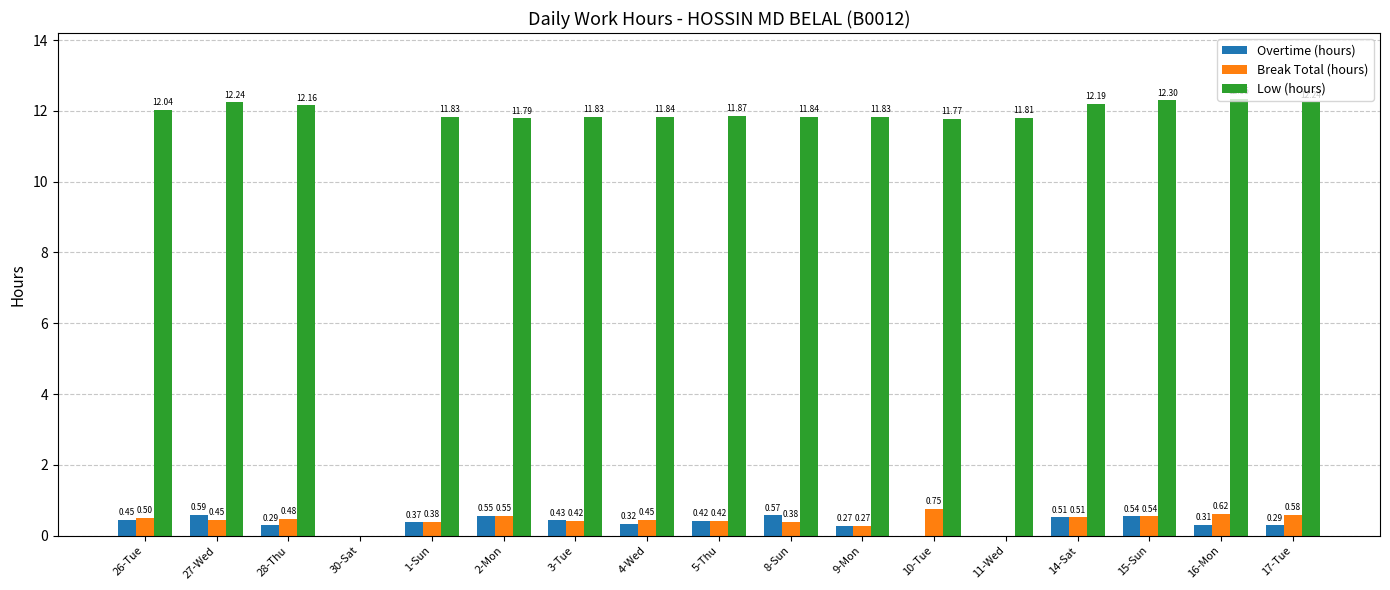

Which series has the largest total across all categories?

Low (hours)